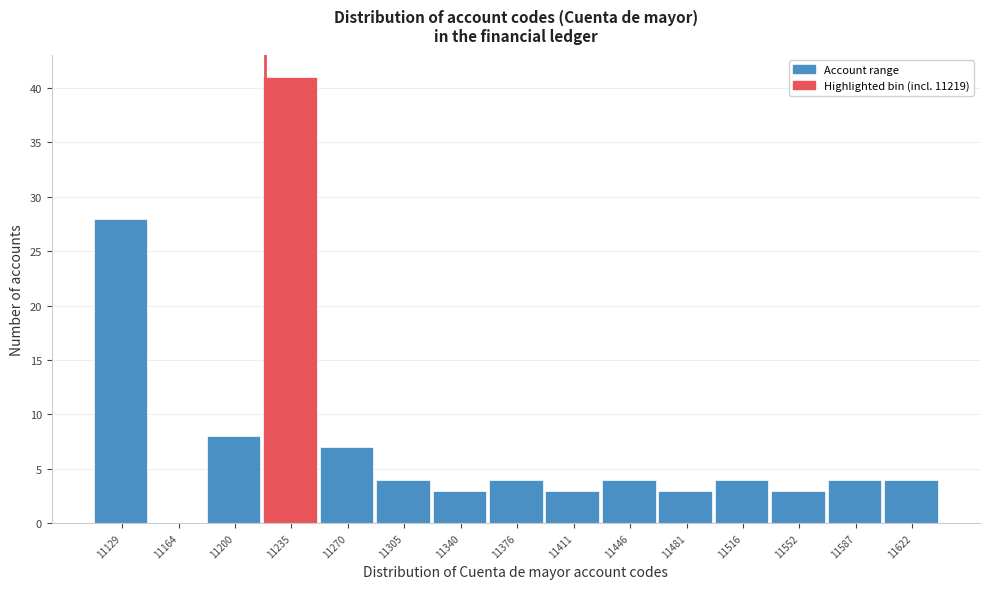

What is the height of the bar covering 11570 to 11605 on the x-axis? Neither the bar edges nor the heights are printed on the chart, so give them approximately, as read against the axes.

4